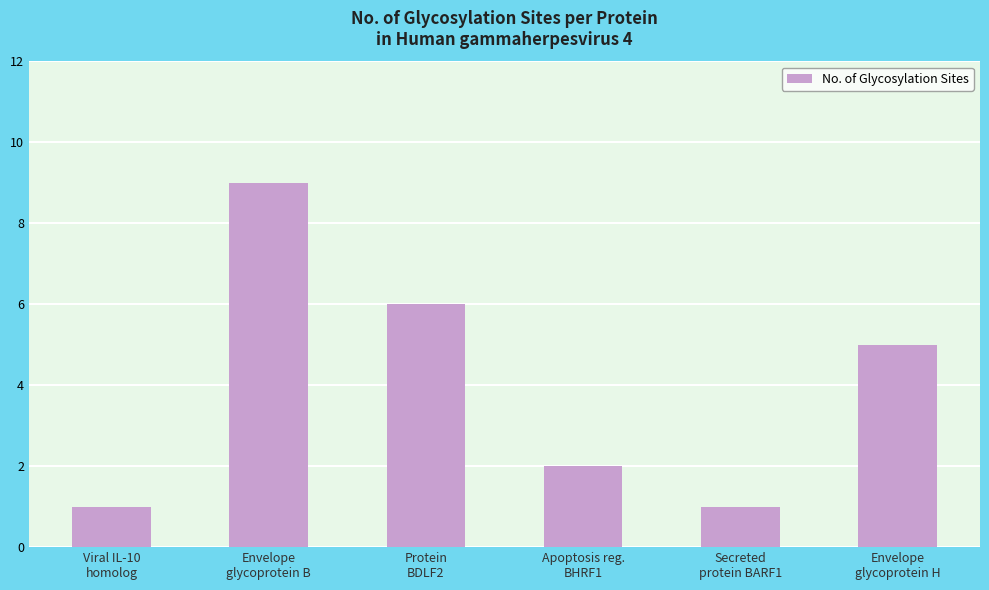

What is the difference between the maximum and second lowest values?

8